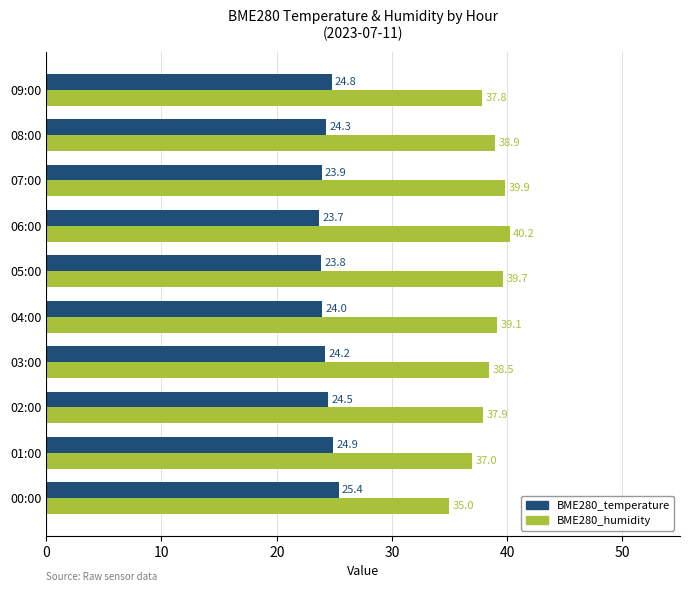

What is the sum of all BME280_humidity values?

383.9